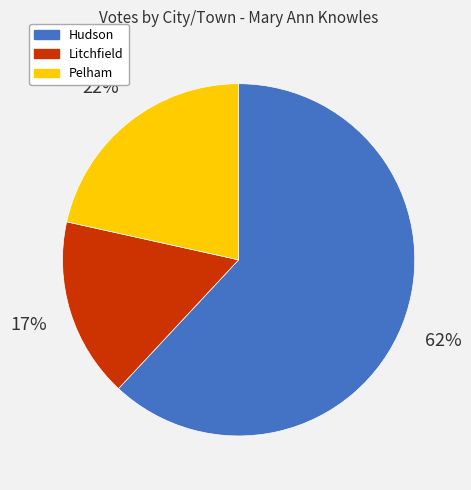

How many slices are in this pie chart?

3